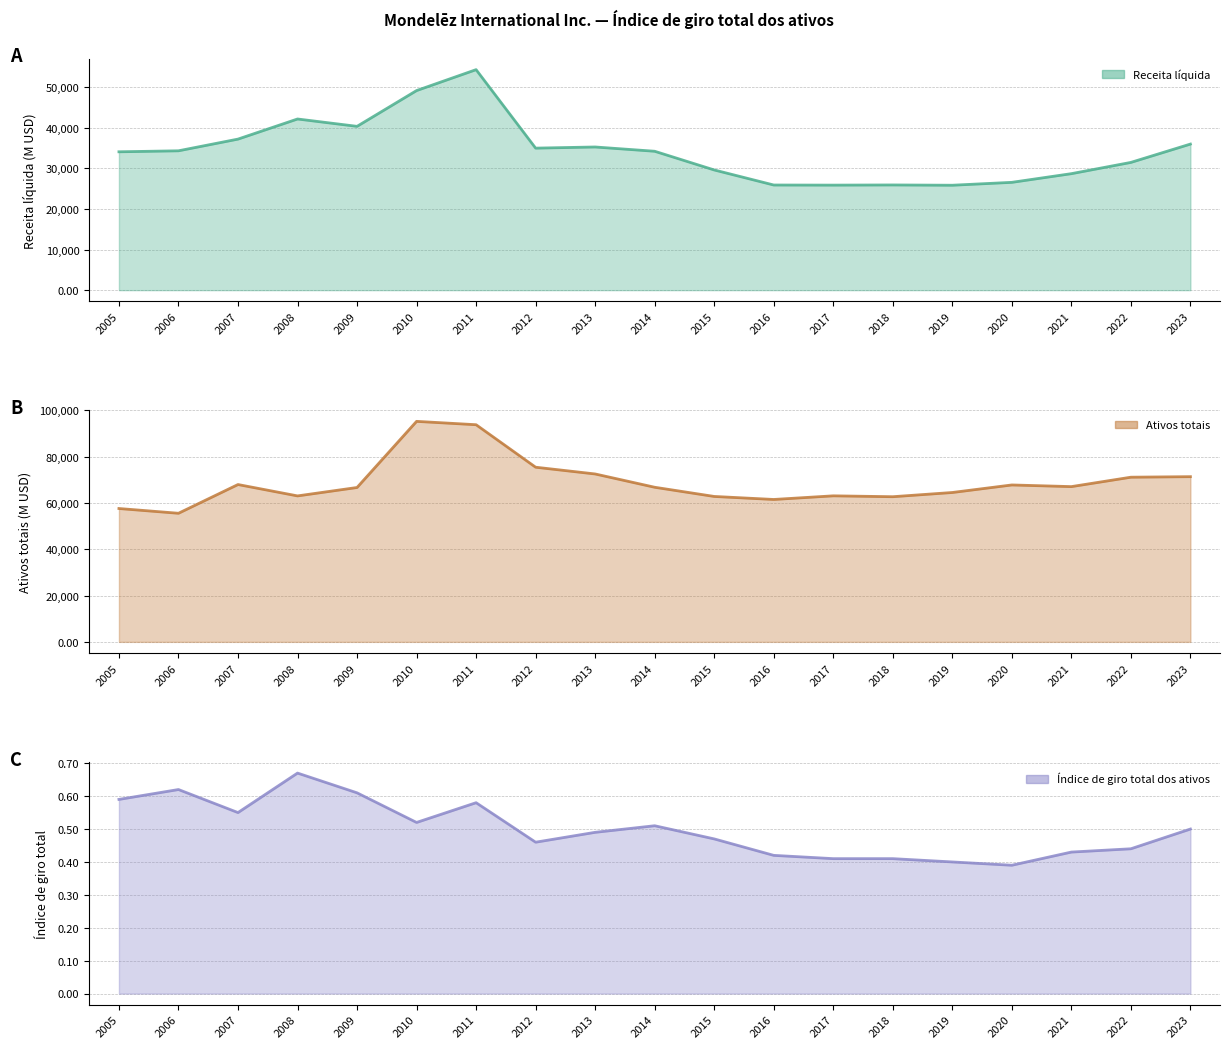

What is the minimum value for Receita líquida?

25868